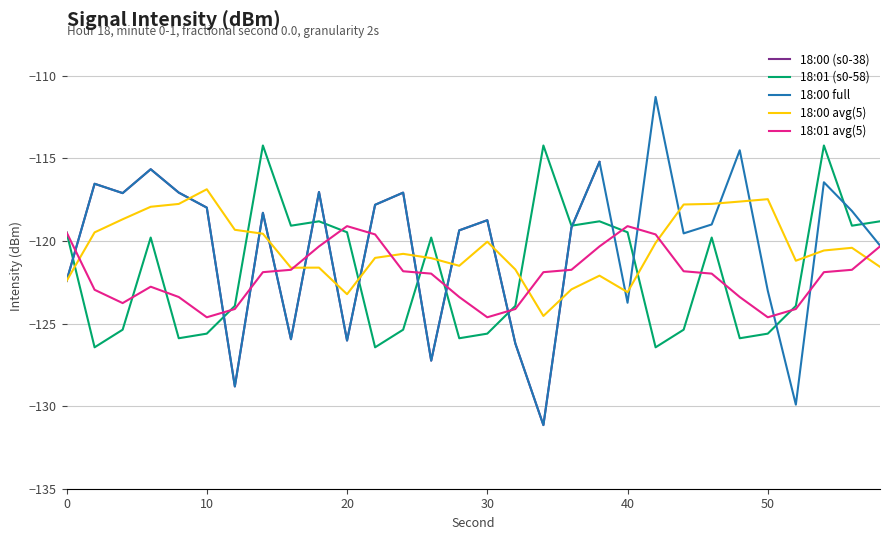

What is the value of the 18:00-18:09 point at the 18th from the left?

-131.1